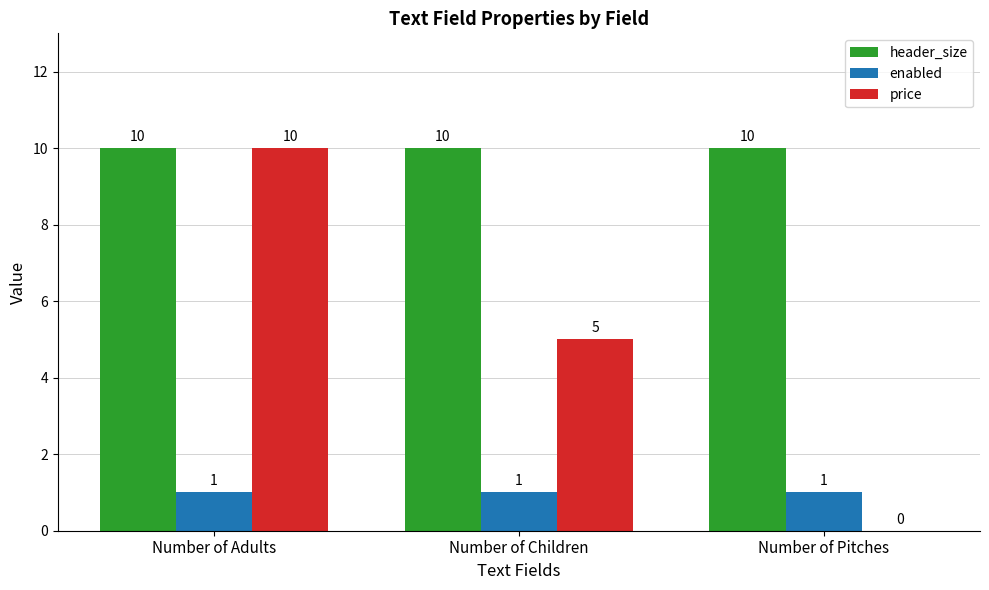

Reading right to left, transcribe all the data shown in this chart.

header_size: 10	10	10
enabled: 1	1	1
price: 0	5	10